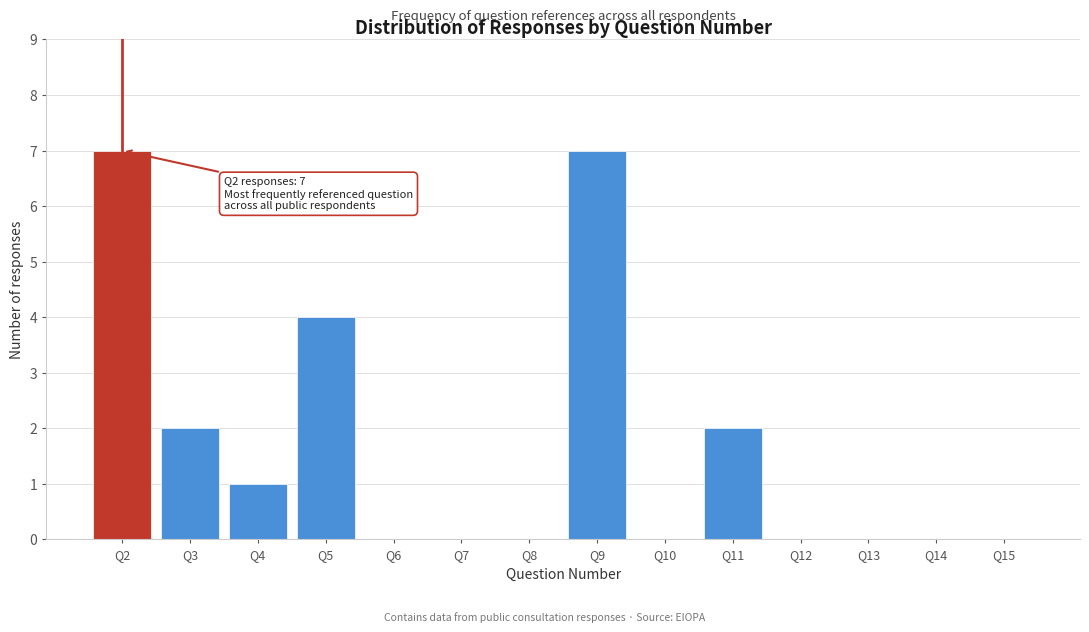

Reading left to right, extract all data points from this chart.

Q2=7	Q3=2	Q4=1	Q5=4	Q6=0	Q7=0	Q8=0	Q9=7	Q10=0	Q11=2	Q12=0	Q13=0	Q14=0	Q15=0